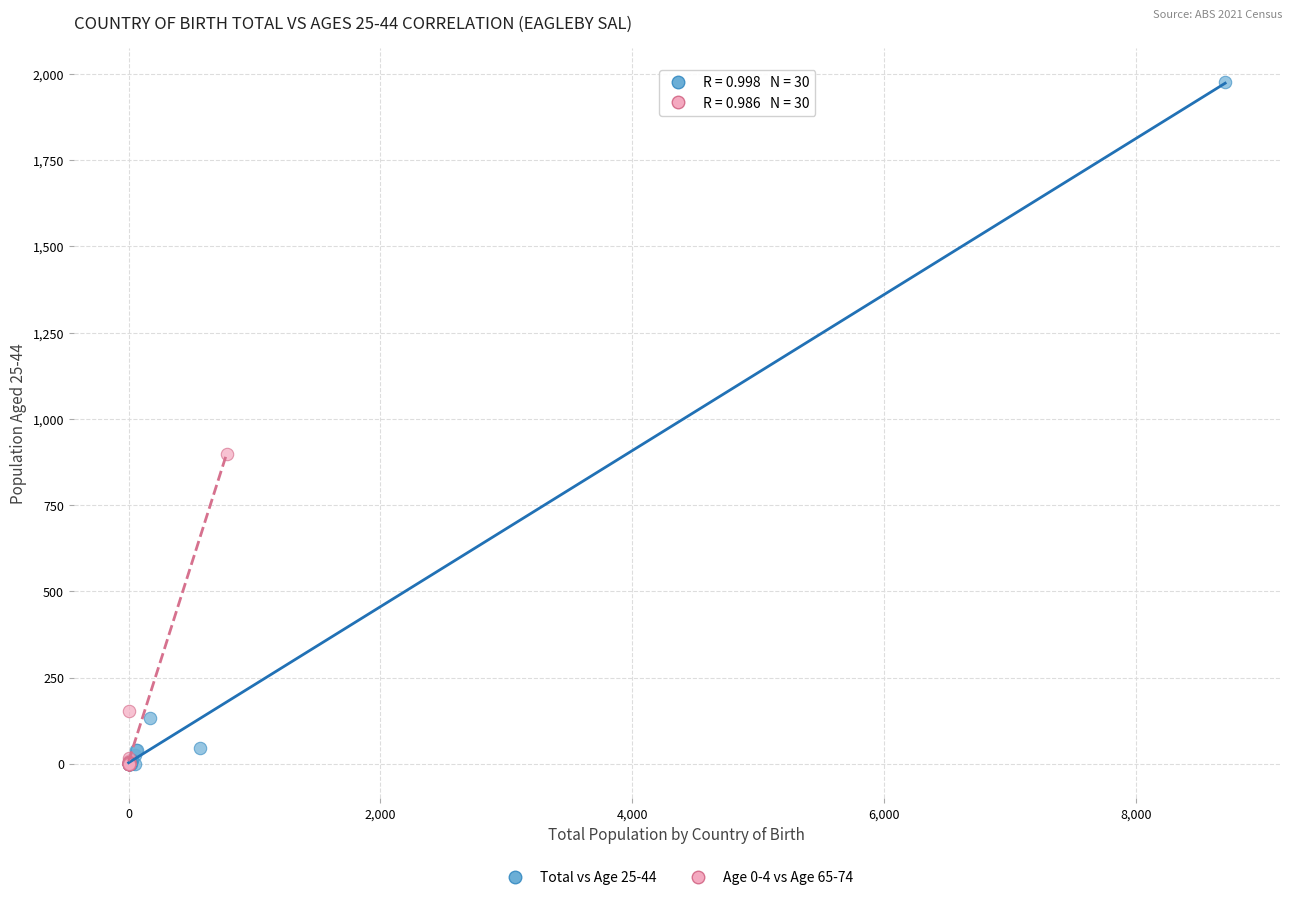

Which series reaches the maximum Y coordinate?

Total vs Age 25-44